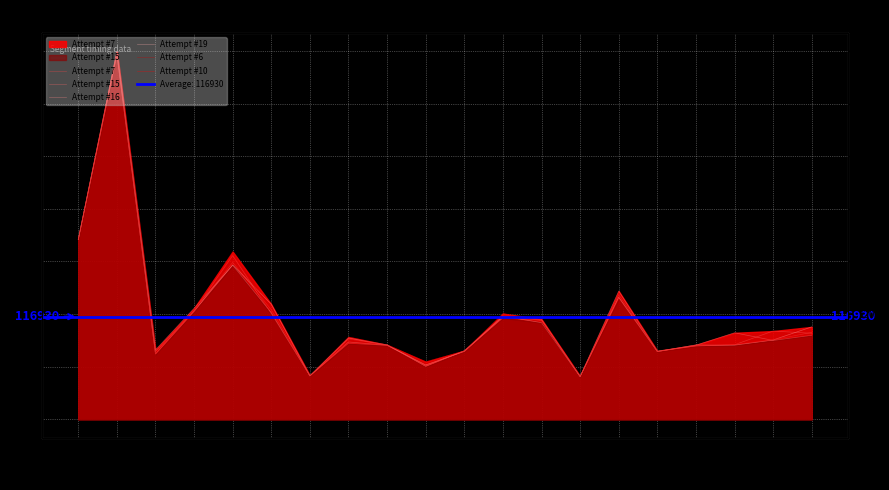

How many times do Attempt #10 and Attempt #16 cross each other?

7